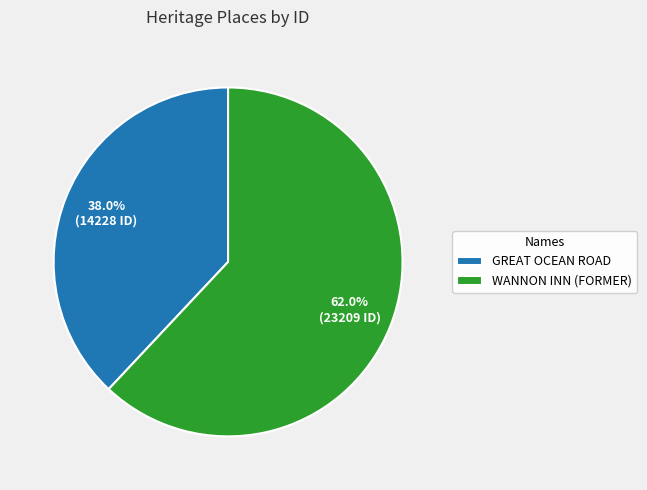

How many segments does this pie chart have?

2